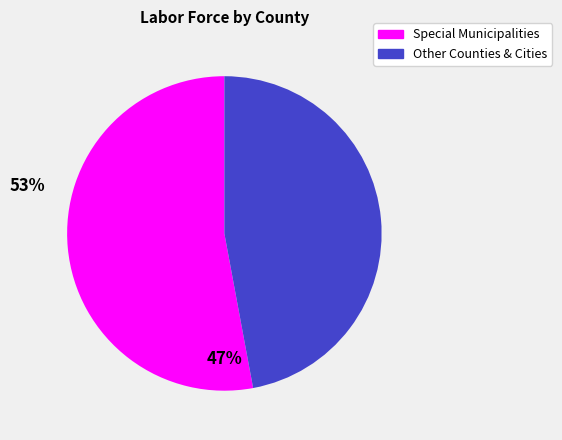

Rank the categories by value from highest to lowest.

Special Municipalities, Other Counties & Cities